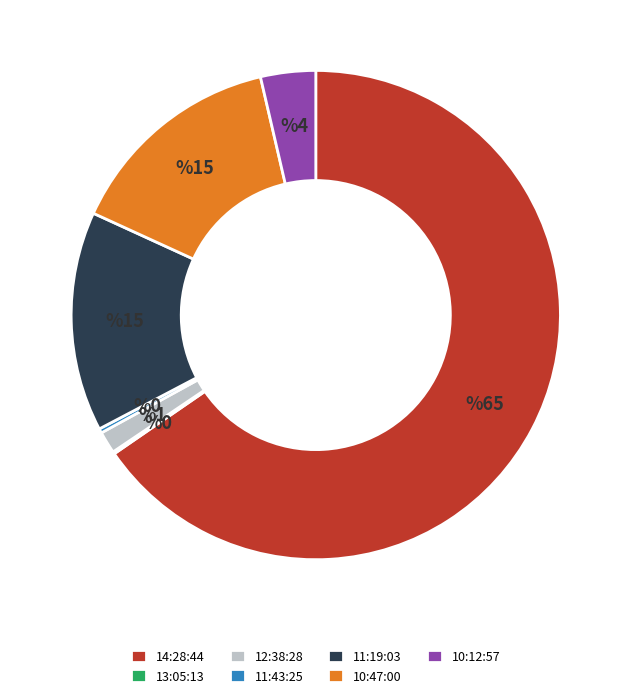

What is the ratio of the value at 14:28:44 to the value at 12:38:28?

45.0